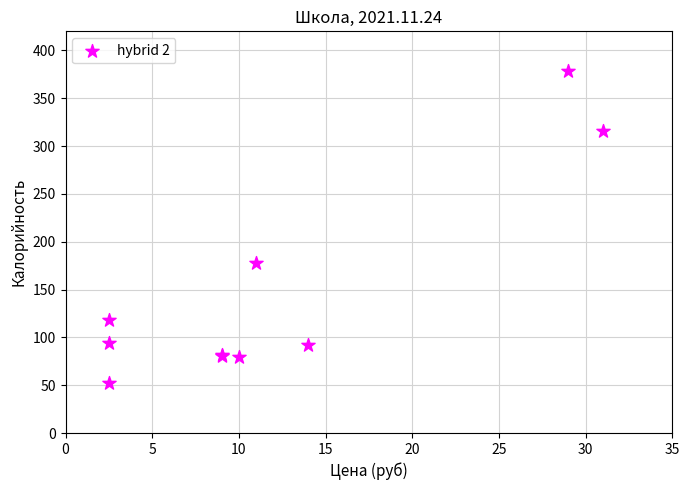

What Y value in the scatter plot is closest to 215?

178